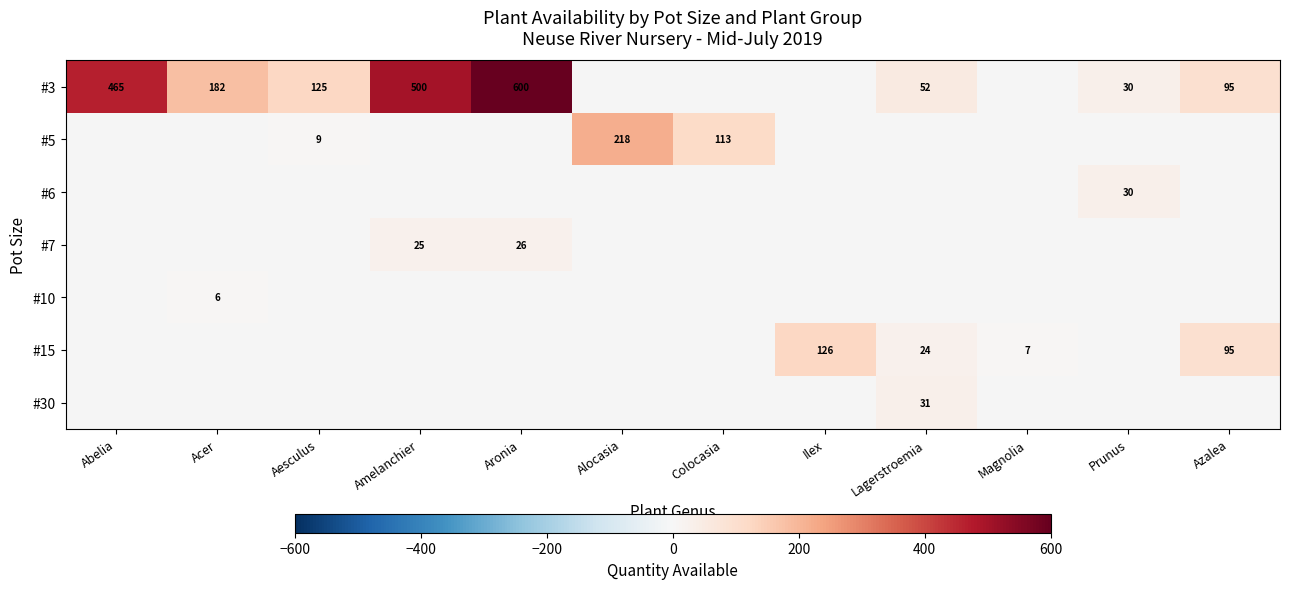

Is it true that #15 equals 39 at Lagerstroemia?

False